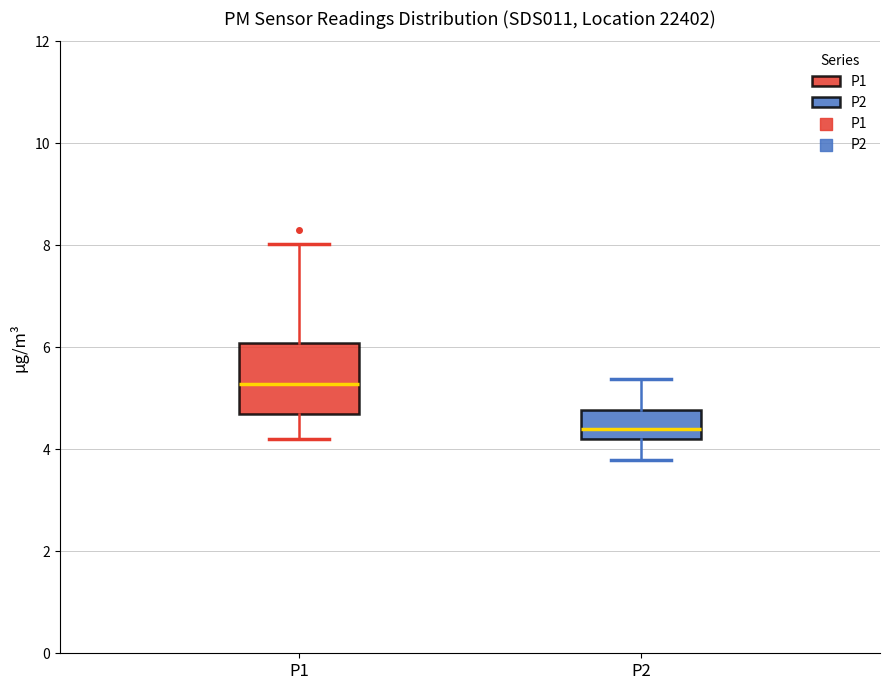

Which box's median line is the highest?

P1